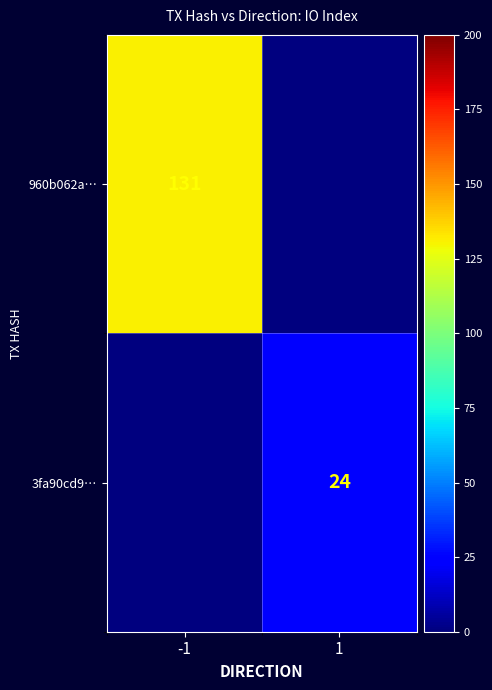

Is the value of 3fa90cd9… at 1 greater than the value of 960b062a… at -1?

No